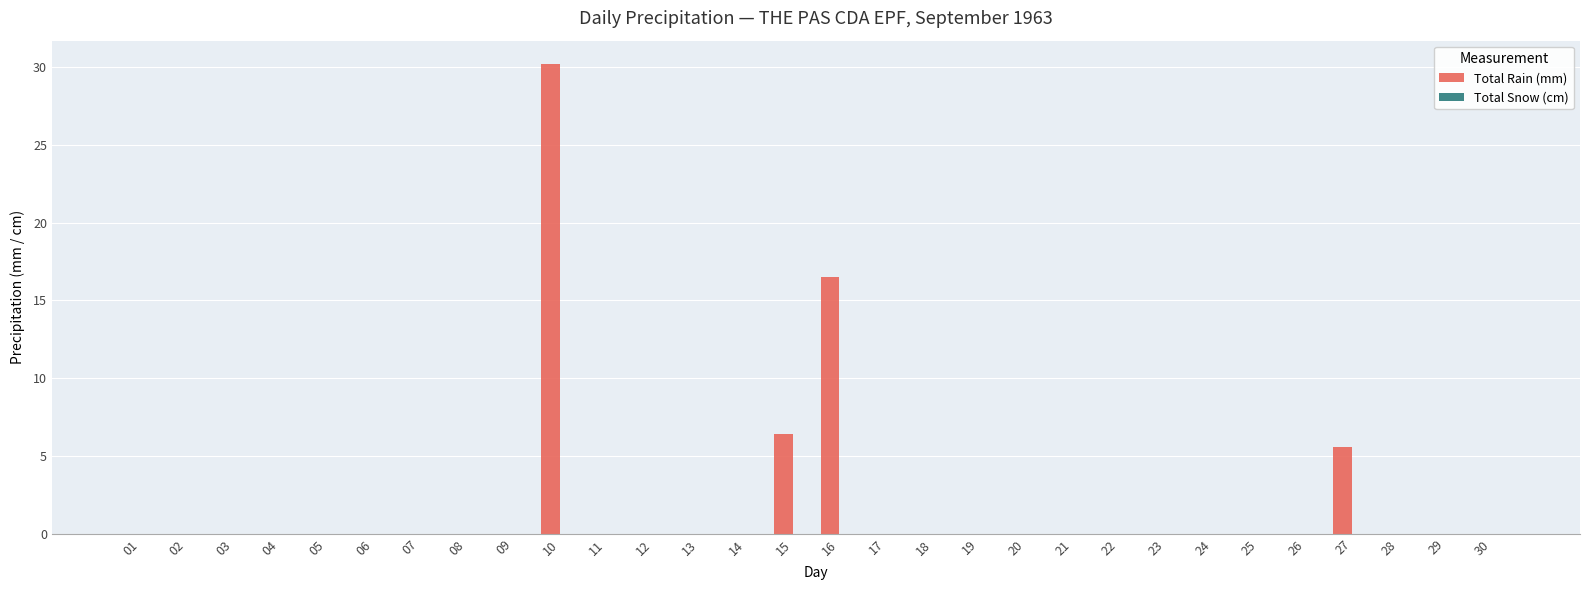

Reading right to left, transcribe all the data shown in this chart.

30=0.0	29=0.0	28=0.0	27=5.6	26=0.0	25=0.0	24=0.0	23=0.0	22=0.0	21=0.0	20=0.0	19=0.0	18=0.0	17=0.0	16=16.5	15=6.4	14=0.0	13=0.0	12=0.0	11=0.0	10=30.2	09=0.0	08=0.0	07=0.0	06=0.0	05=0.0	04=0.0	03=0.0	02=0.0	01=0.0